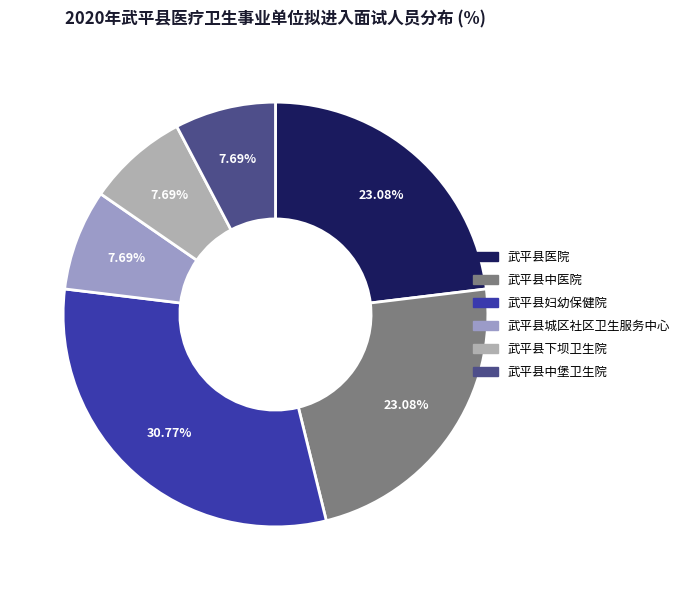

To the nearest percent, what is the difference between the 武平县城区社区卫生服务中心 and 武平县妇幼保健院 slice percentages?

23%